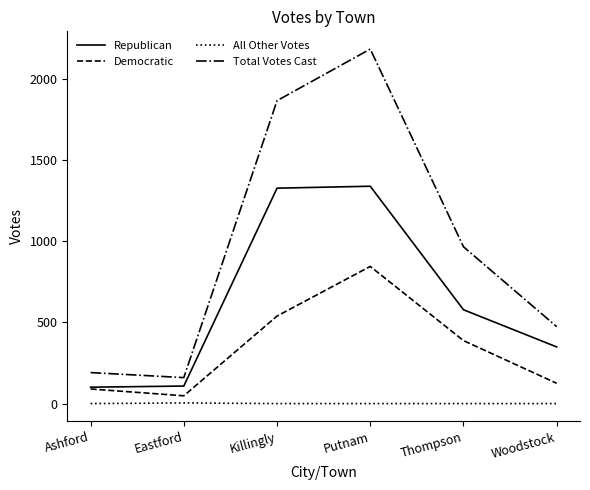

Rank the series by their maximum value, from lowest to highest.

All Other Votes, Democratic, Republican, Total Votes Cast